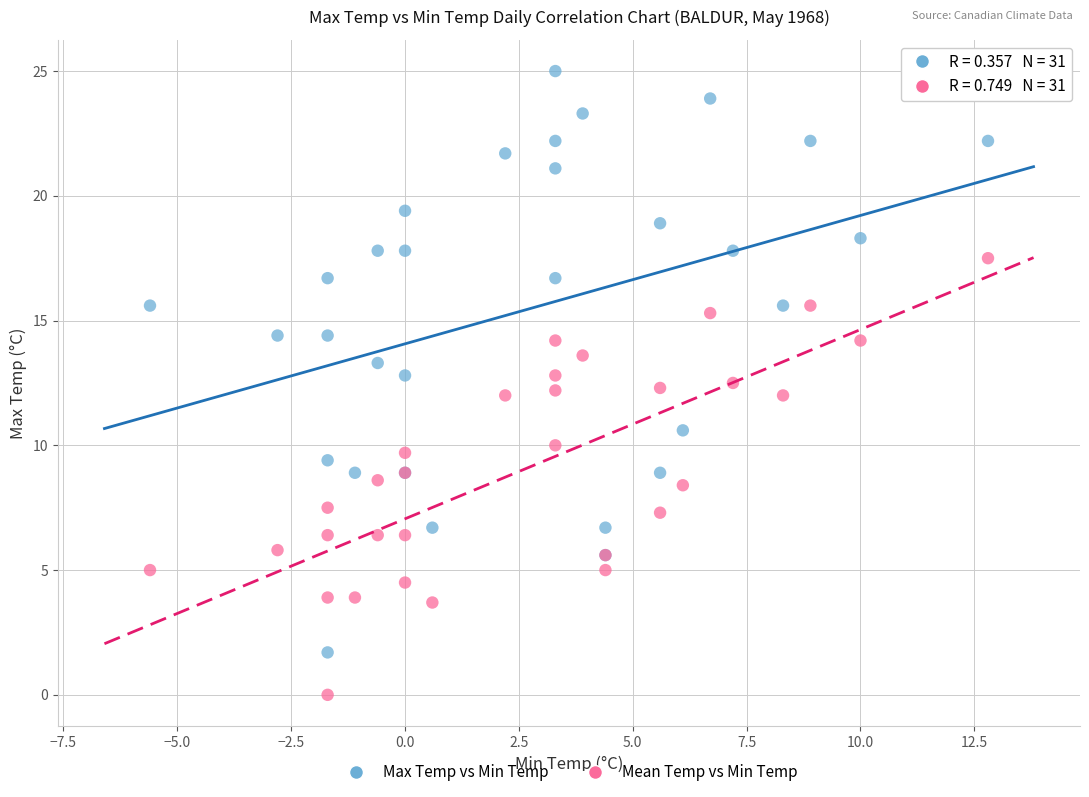

Which series reaches the minimum Y coordinate?

Mean Temp vs Min Temp